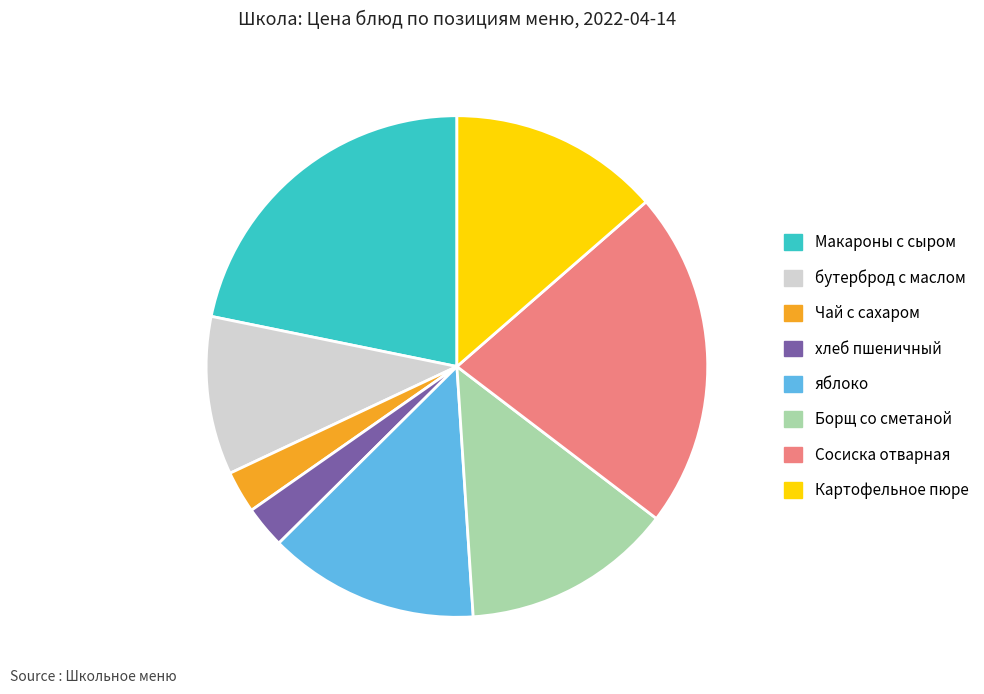

Is there a majority slice in this chart?

No